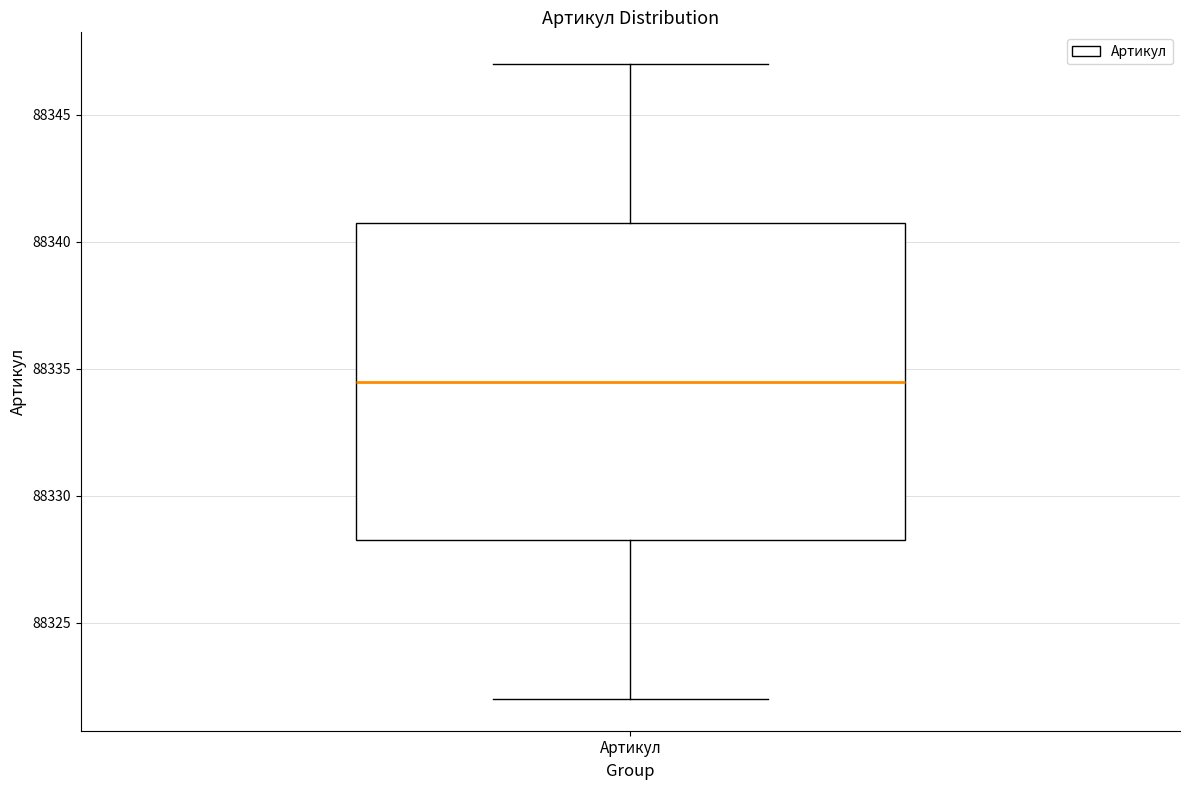

Where does the median line of the box for Артикул sit on the y-axis? The values are not printed on the chart, so give them approximately, as read against the axis.

88334.5